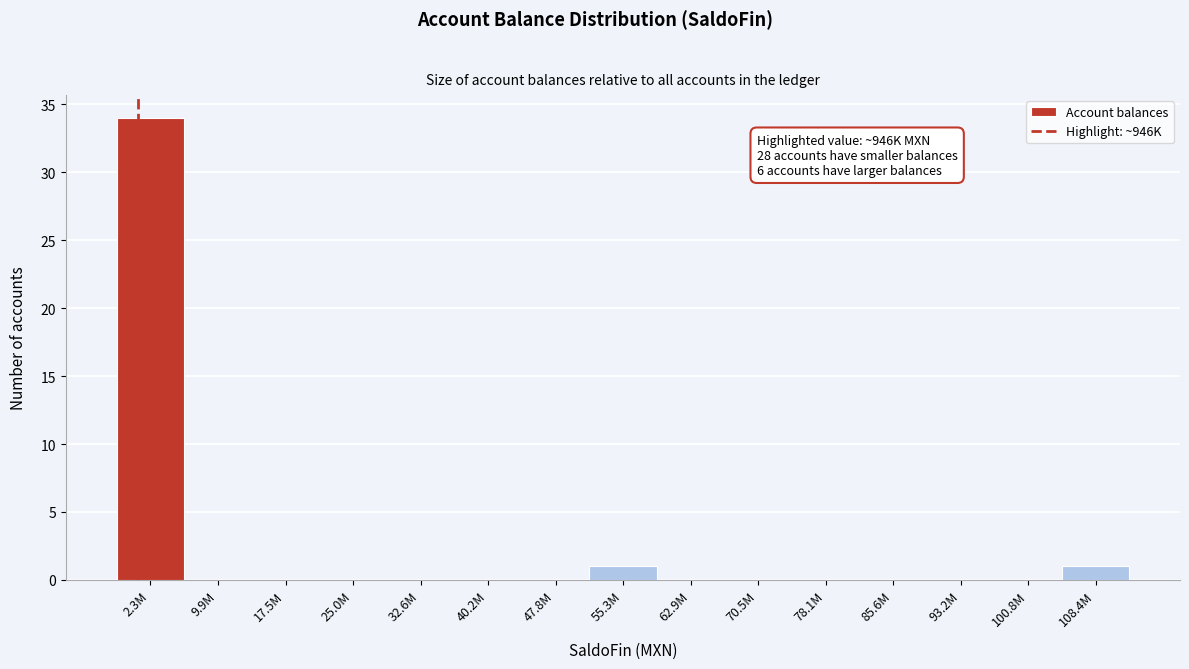

Reading right to left, transcribe all the data shown in this chart.

108.4M=1	100.8M=0	93.2M=0	85.6M=0	78.1M=0	70.5M=0	62.9M=0	55.3M=1	47.8M=0	40.2M=0	32.6M=0	25.0M=0	17.5M=0	9.9M=0	2.3M=34